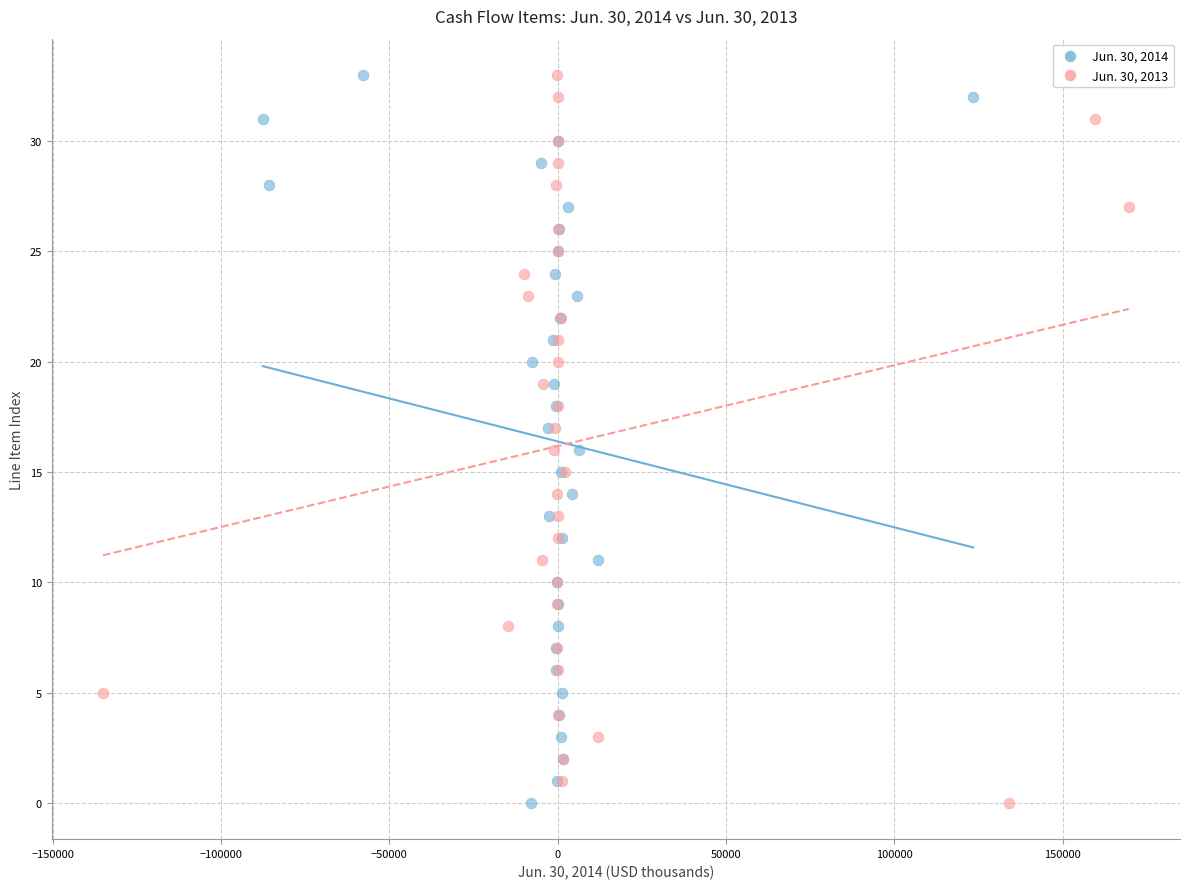

What are all the series names shown in the legend?

Jun. 30, 2014, Jun. 30, 2013